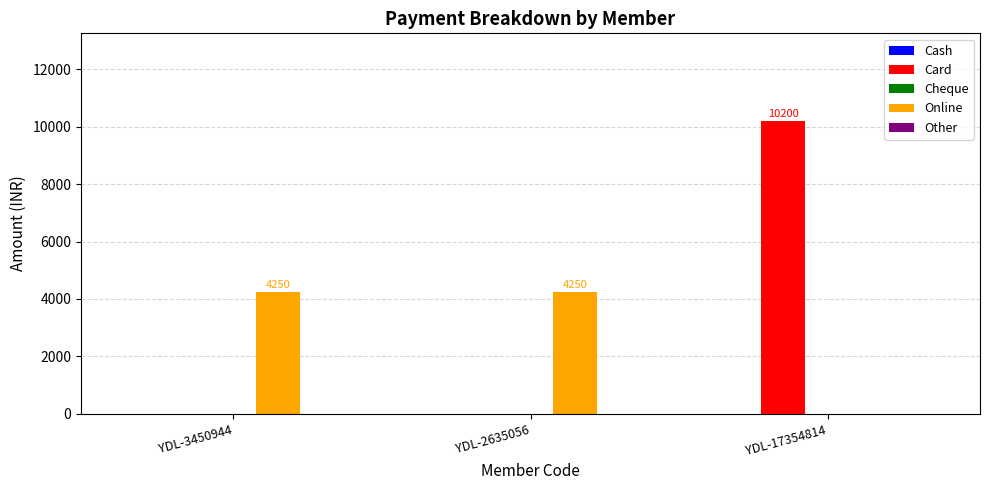

What is the maximum value for Online?

4250